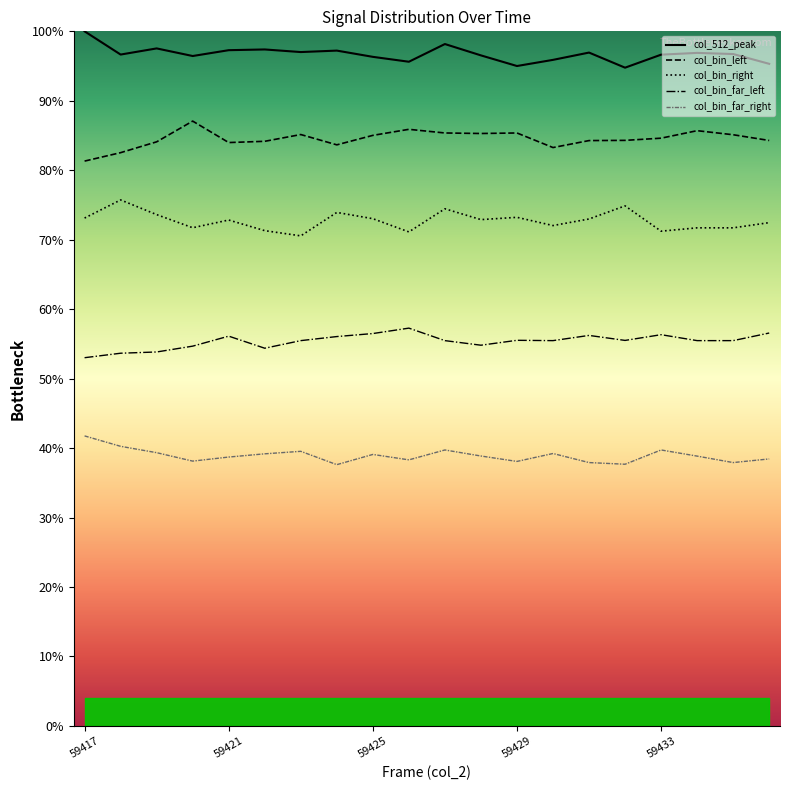

List the series in order of their peak value, lowest first.

col_bin_far_right, col_bin_far_left, col_bin_right, col_bin_left, col_512_peak